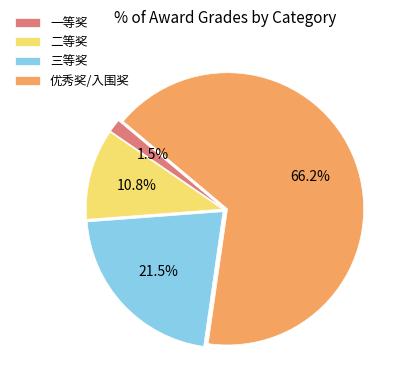

Which slice is the smallest?

一等奖